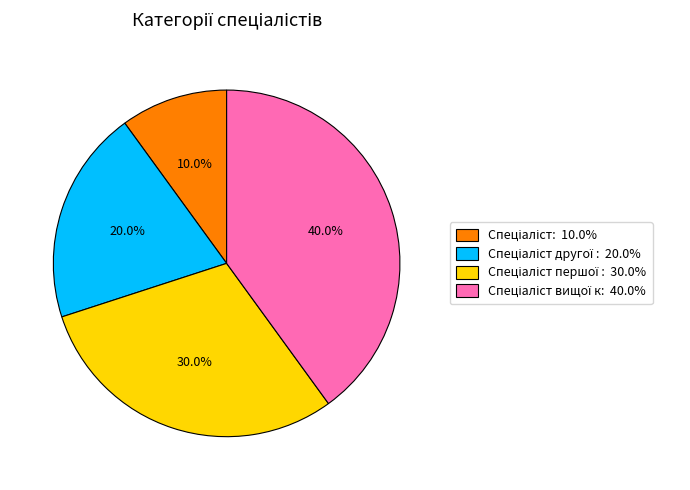

Is there any slice that represents more than half of the pie?

No